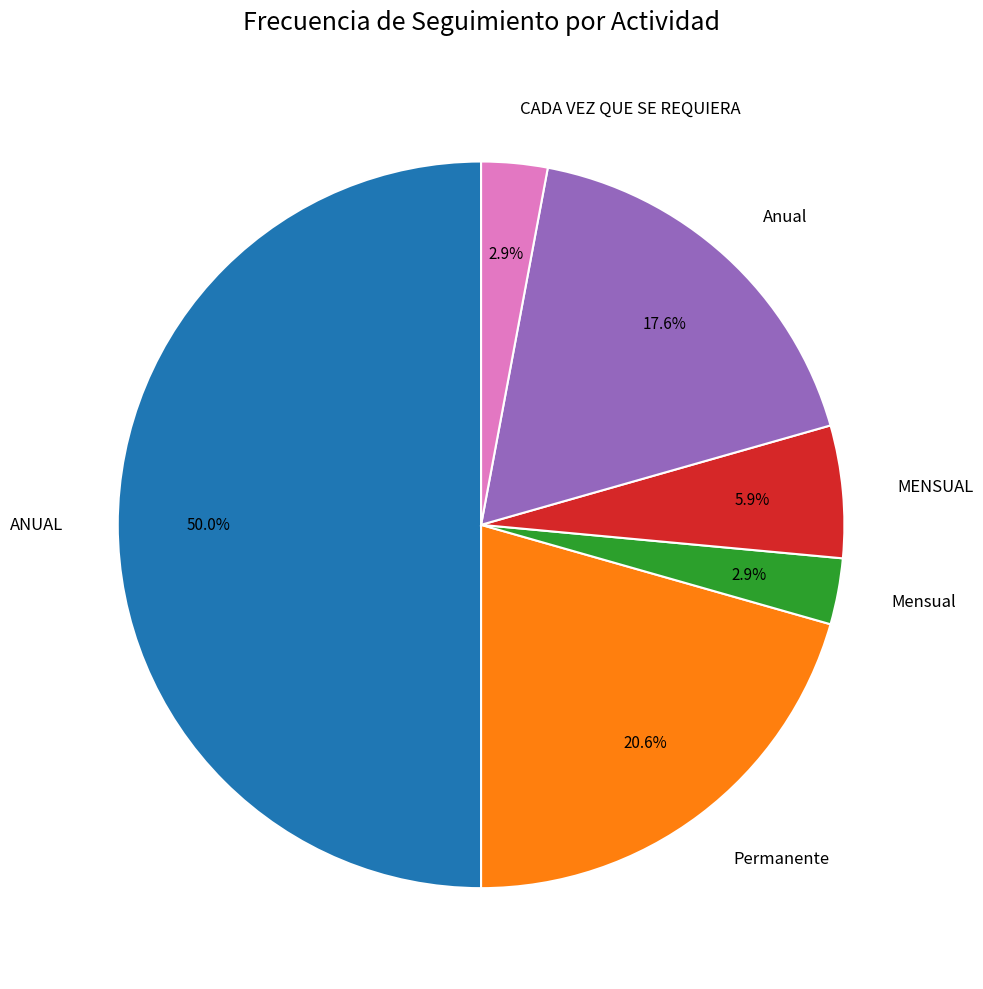

Which has a higher value, MENSUAL or Mensual?

MENSUAL